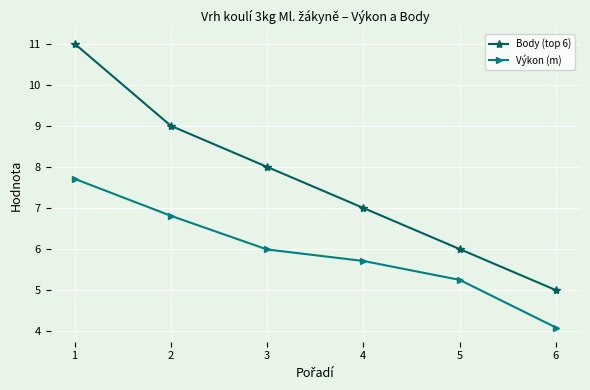

True or false: Body (top 6) and Výkon (m) intersect in this chart.

False